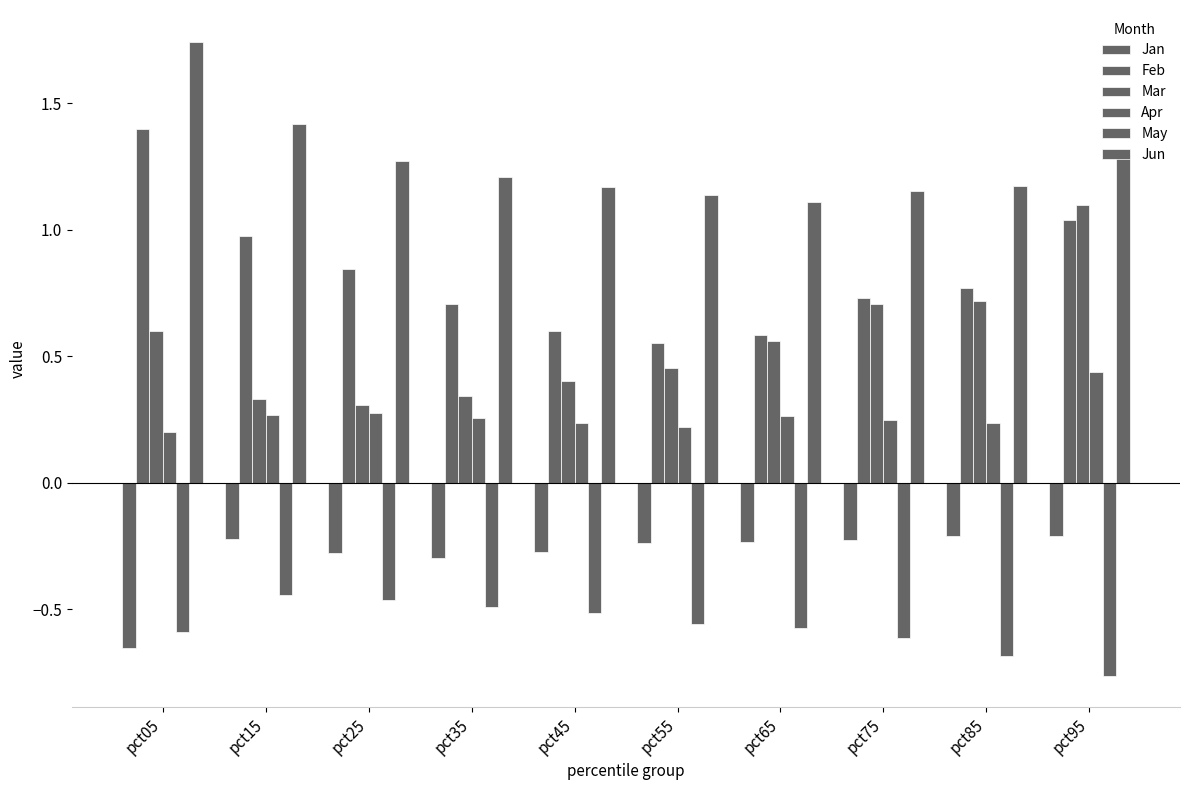

How many categories are shown in the chart?

10